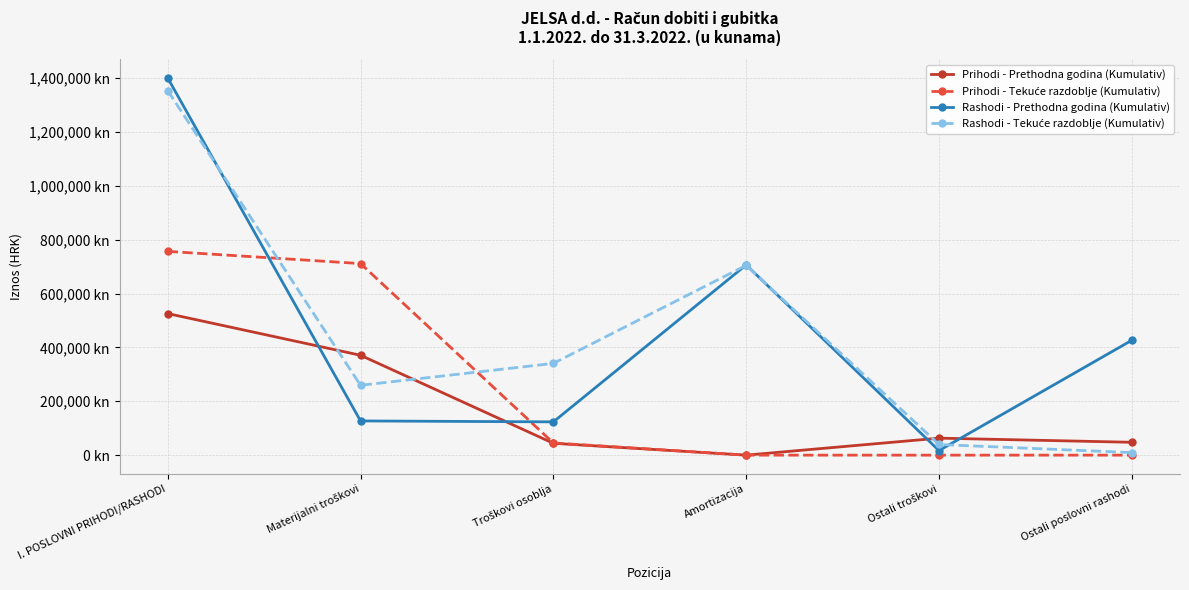

What is the value of the Rashodi - Tekuće razdoblje (Kumulativ) point at the 4th from the left?

704820